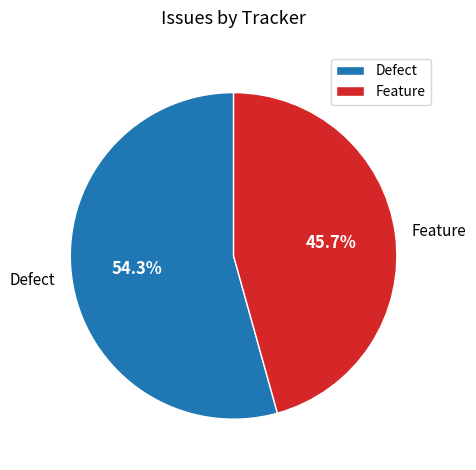

Is there a majority slice in this chart?

Yes